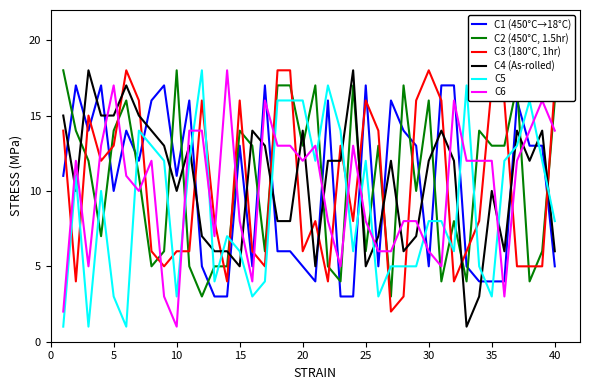

Reading right to left, list all the values displayed in this chart.

C1 (450°C→18°C): 5	13	13	16	4	4	4	5	17	17	5	13	14	16	5	17	3	3	16	4	5	6	6	17	5	13	3	3	5	16	11	17	16	12	14	10	17	14	17	11
C2 (450°C, 1.5hr): 16	6	4	17	13	13	14	4	8	4	16	10	17	3	13	6	17	4	5	17	13	17	17	6	13	14	5	5	3	5	18	6	5	11	16	14	7	12	14	18
C3 (180°C, 1hr): 17	5	5	5	16	17	8	6	4	16	18	16	3	2	14	16	8	13	4	8	6	18	18	5	6	16	4	8	16	6	6	5	6	16	18	13	12	15	4	14
C4 (As-rolled): 6	14	12	14	6	10	3	1	12	14	12	7	6	12	7	5	18	12	12	5	14	8	8	13	14	5	6	6	7	13	10	13	14	15	17	15	15	18	10	15
C5: 8	12	16	13	12	3	5	17	6	8	8	5	5	5	3	12	6	14	17	12	16	16	16	4	3	6	7	4	18	12	3	12	13	14	1	3	10	1	11	1
C6: 14	16	14	12	3	12	12	12	16	5	6	8	8	6	6	8	13	5	8	13	12	13	13	16	4	8	18	7	14	14	1	3	12	10	11	17	13	5	12	2